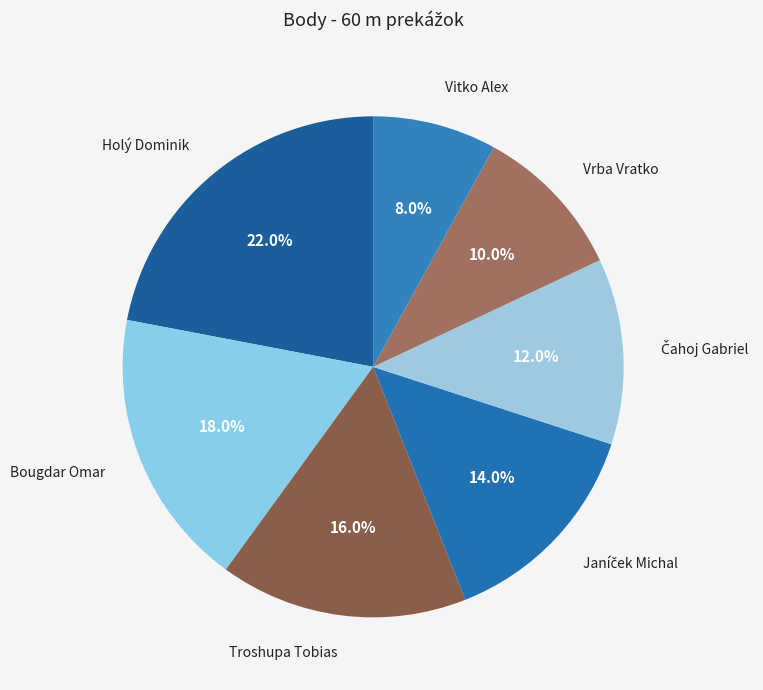

The Troshupa Tobias slice represents 7% of the pie. True or false?

False